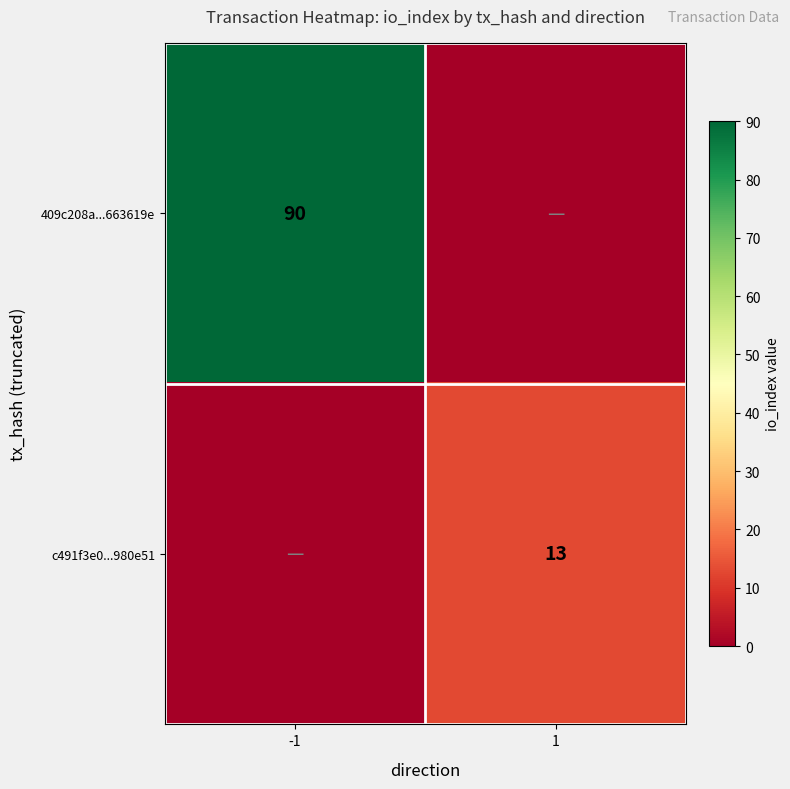

True or false: c491f3e0...980e51 has a value of 13 at 1.

True